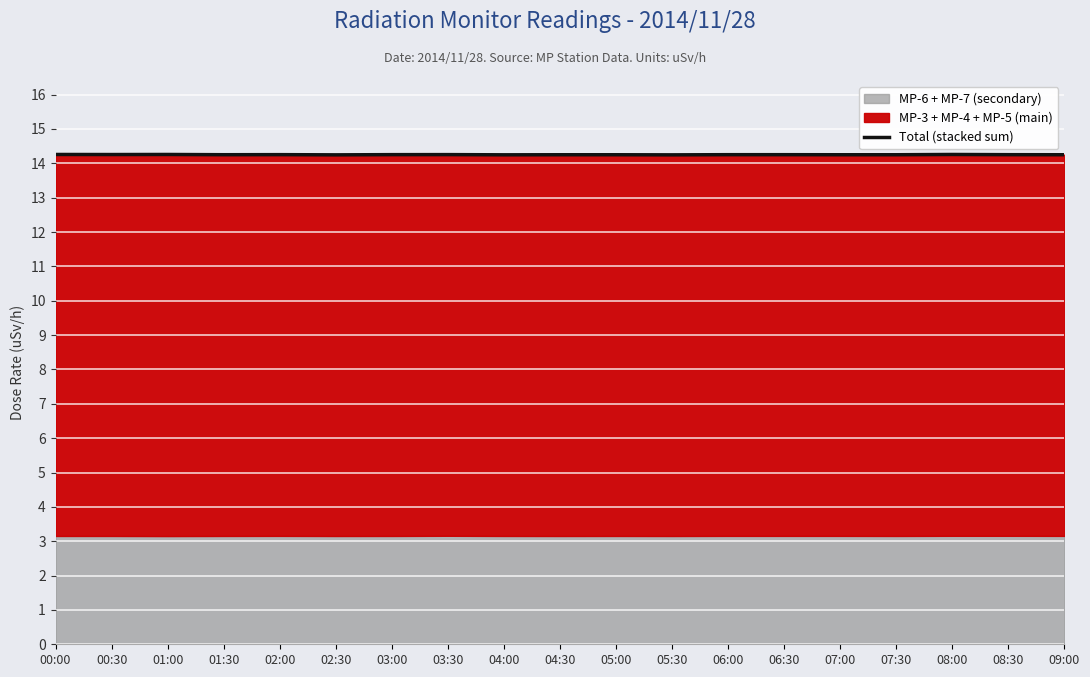

What is the average value?

14.3